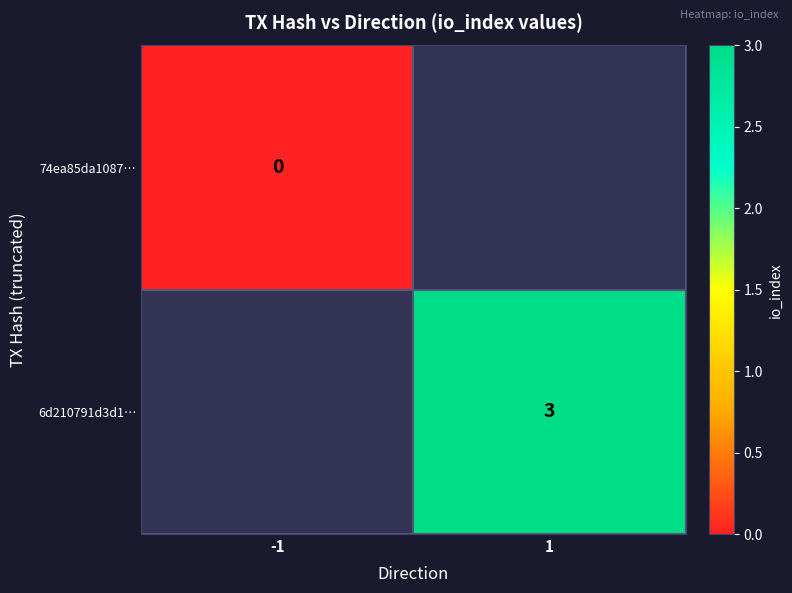

At -1, list the series in order from smallest to largest.

74ea85da1087…, 6d210791d3d1…